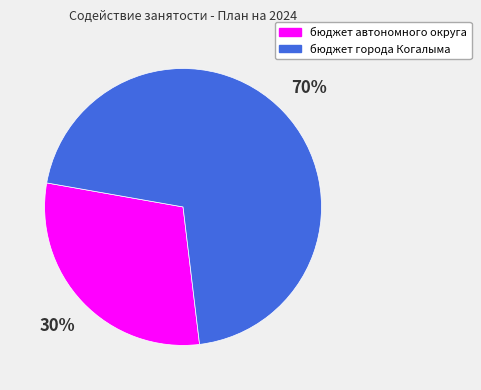

Is бюджет города Когалыма the majority of the pie?

Yes